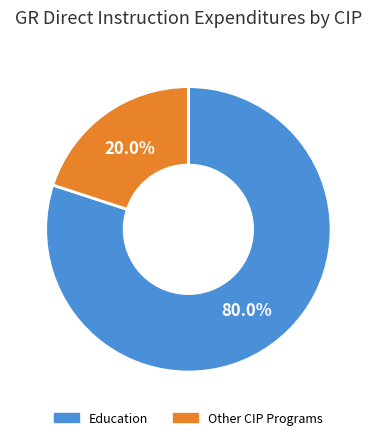

How many segments does this pie chart have?

2